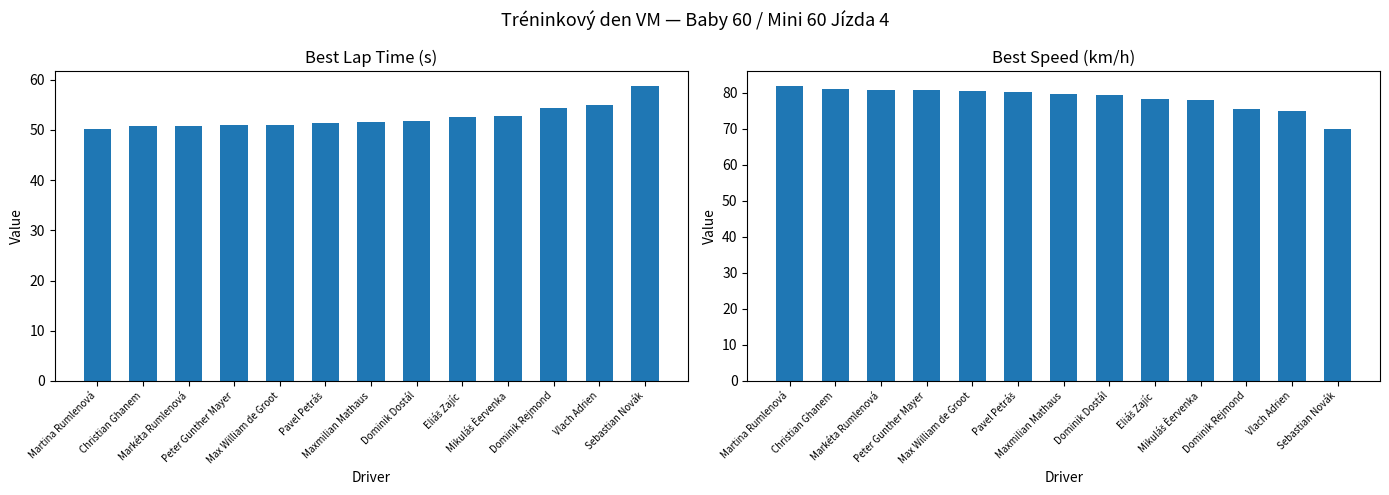

What are all the series names shown in the legend?

Best Lap time, Best Speed